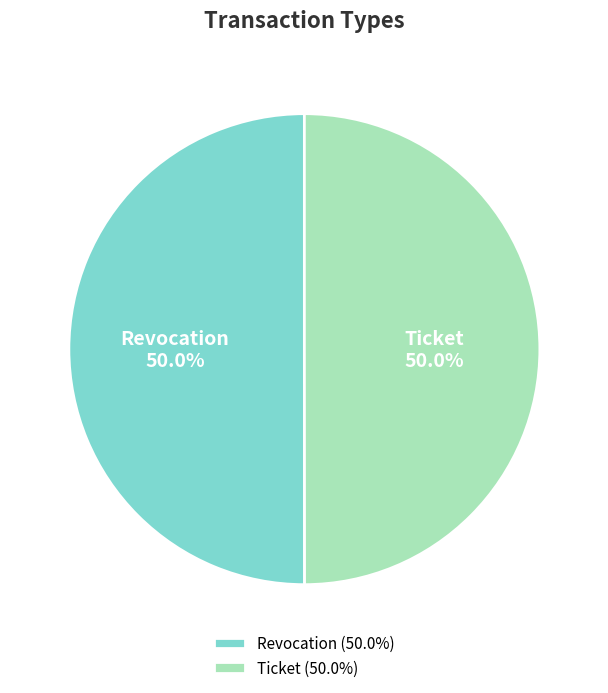

Approximately how many times larger is the value at Ticket compared to Revocation?

1.0